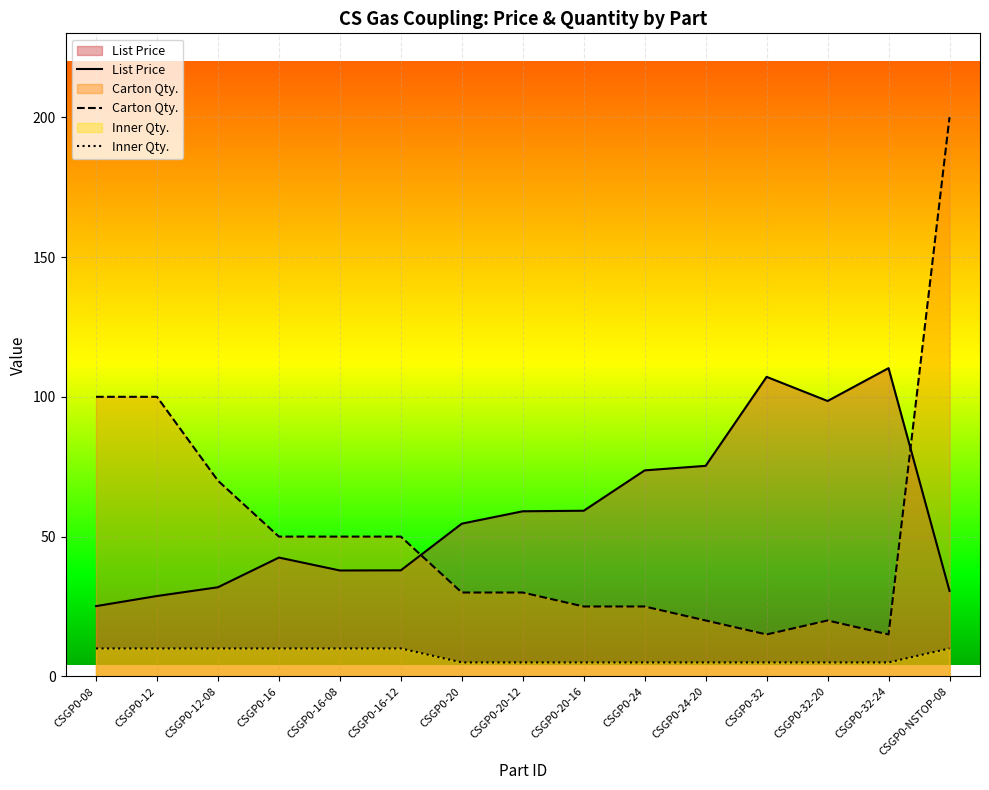

What is the difference between the maximum and minimum values in the Carton Qty. series?

185.0